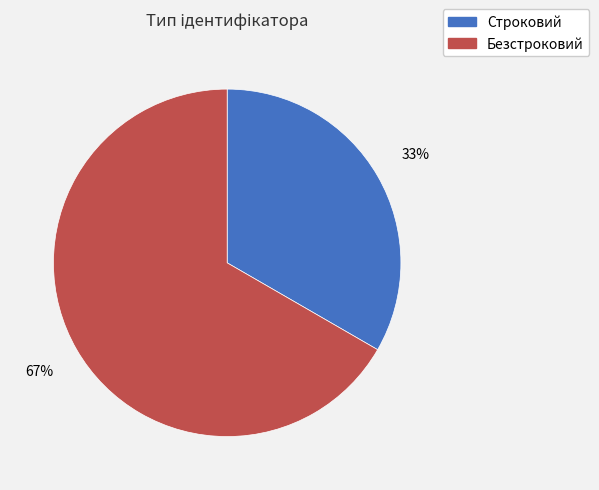

To the nearest percent, what is the combined percentage of Строковий and Безстроковий?

100%